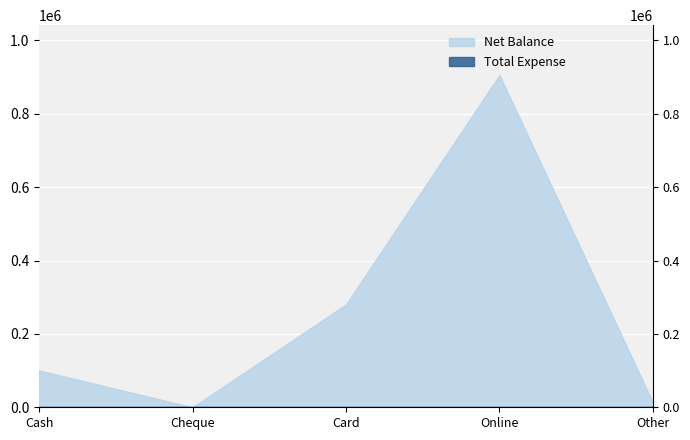

What is the difference between the second highest and second lowest values?

267595